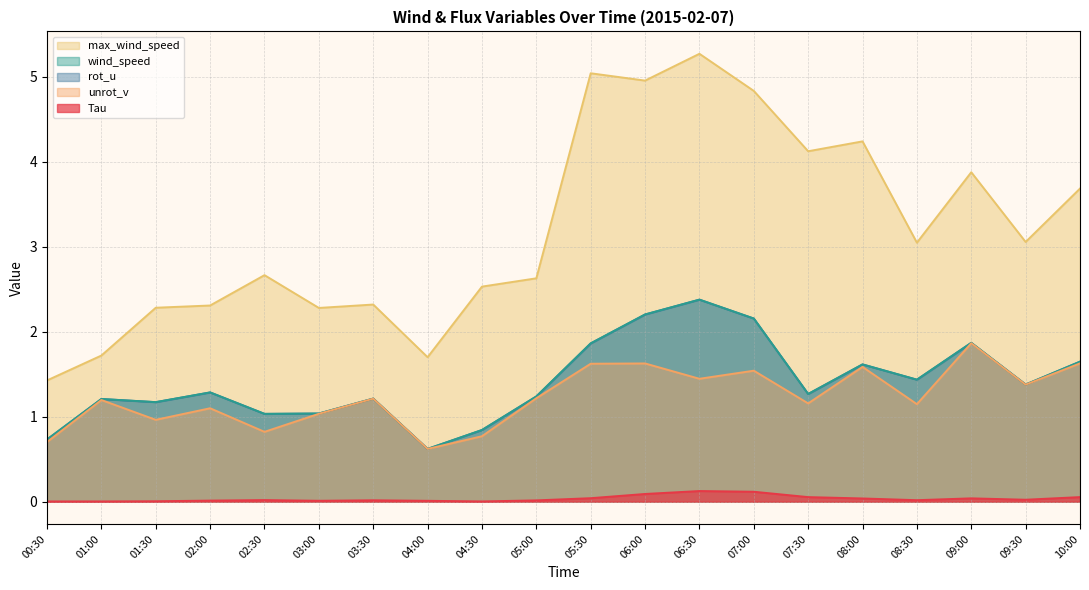

Between 05:00 and 09:30, which series saw the biggest shift?

max_wind_speed